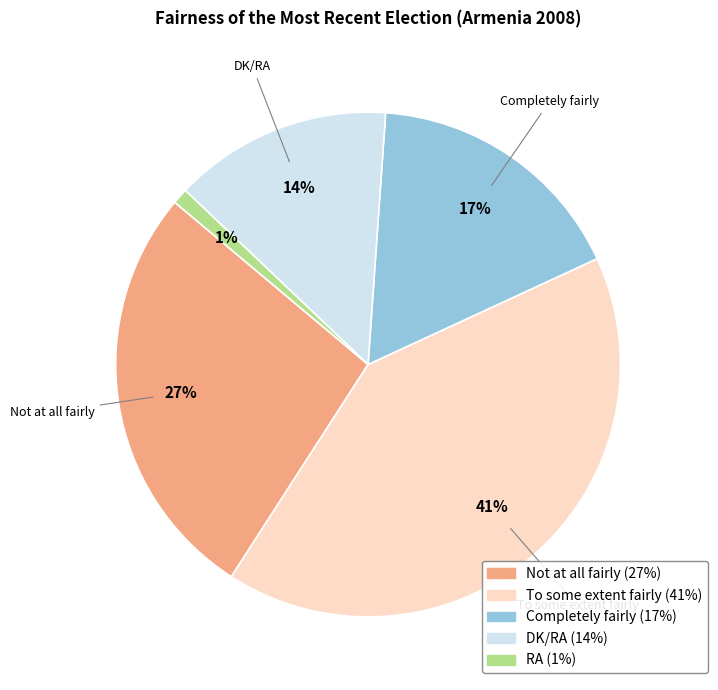

Is there any slice that represents more than half of the pie?

No